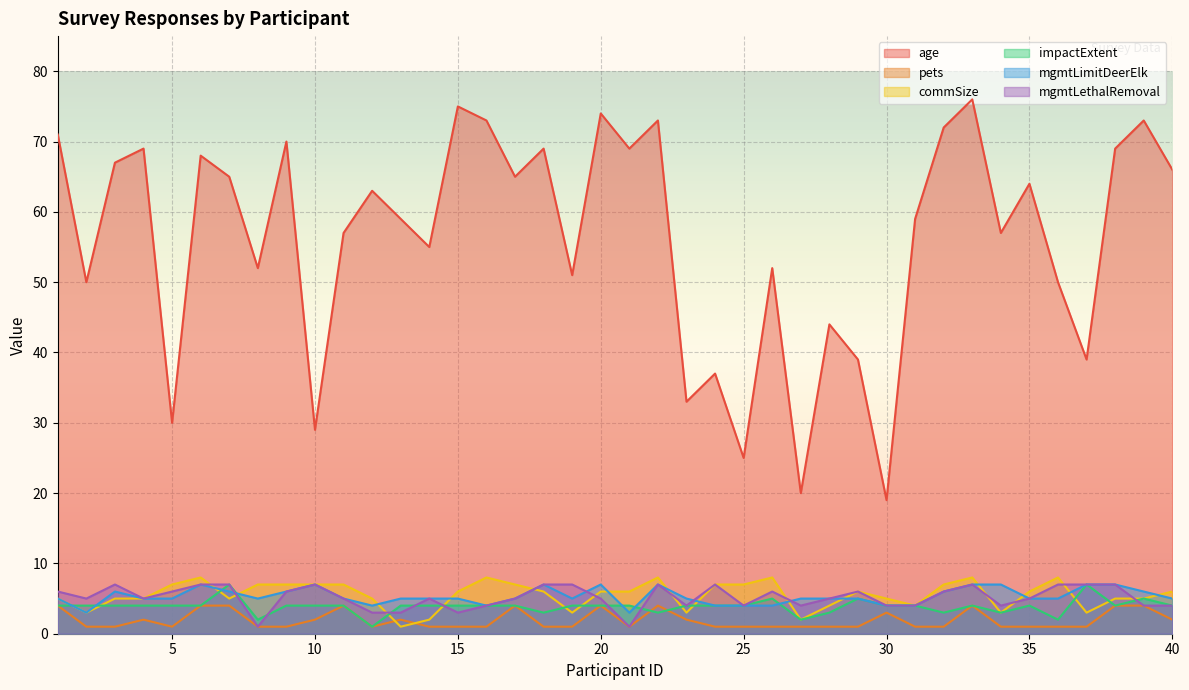

True or false: commSize has a value of 5 at 12.

True